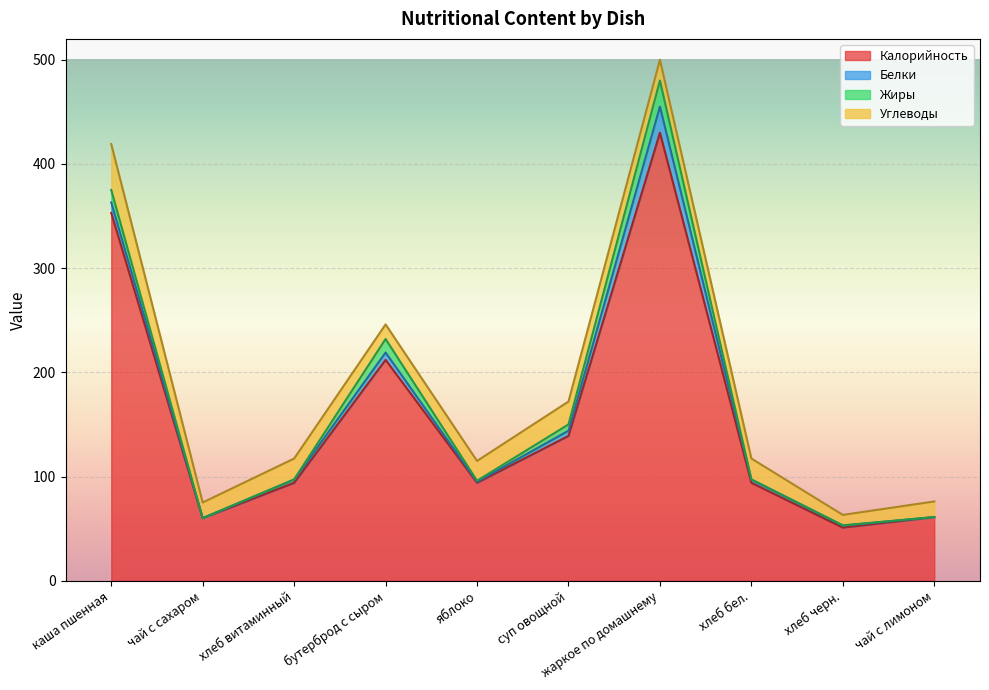

Reading right to left, list all the values displayed in this chart.

Калорийность: чай с лимоном=61.0	хлеб черн.=51.0	хлеб бел.=94.0	жаркое по домашнему=430.0	суп овощной=139.0	яблоко=94.0	бутерброд с сыром=212.0	хлеб витаминный=94.0	чай с сахаром=60.0	каша пшенная=353.0
Белки: чай с лимоном=0.1	хлеб черн.=1.9	хлеб бел.=3.0	жаркое по домашнему=25.0	суп овощной=5.0	яблоко=1.0	бутерброд с сыром=7.0	хлеб витаминный=3.0	чай с сахаром=0.1	каша пшенная=10.0
Жиры: чай с лимоном=0.0	хлеб черн.=0.3	хлеб бел.=0.3	жаркое по домашнему=25.0	суп овощной=6.0	яблоко=1.0	бутерброд с сыром=13.0	хлеб витаминный=0.3	чай с сахаром=0.0	каша пшенная=12.0
Углеводы: чай с лимоном=15.0	хлеб черн.=10.0	хлеб бел.=20.0	жаркое по домашнему=20.0	суп овощной=22.0	яблоко=19.0	бутерброд с сыром=14.0	хлеб витаминный=20.0	чай с сахаром=15.0	каша пшенная=44.0